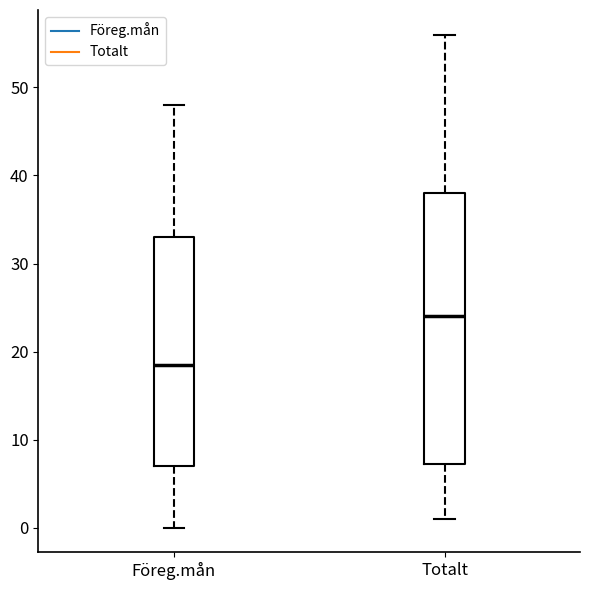

Reading left to right, transcribe this box plot: for each box, give where its median line is, the range the box spans, and where its two whiskers end, as read against the y-axis. The values are not printed on the chart, so give them approximately, as read against the axis.

Föreg.mån: median 19, box 7 to 33, whiskers 0 to 48
Totalt: median 24, box 7 to 38, whiskers 1 to 56